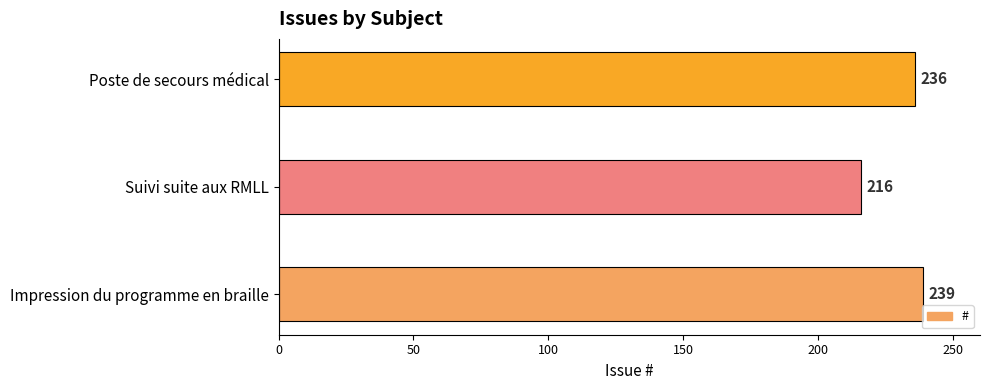

What is the change in value from Suivi suite aux RMLL to Poste de secours médical?

+20